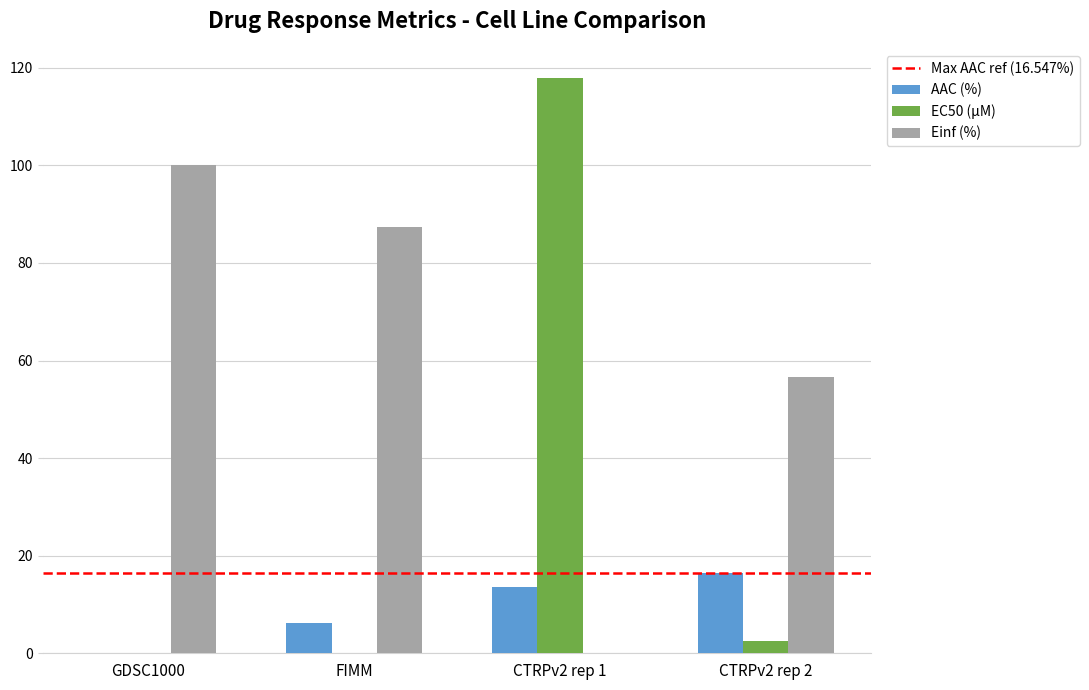

Which series has the largest total across all categories?

Einf (%)